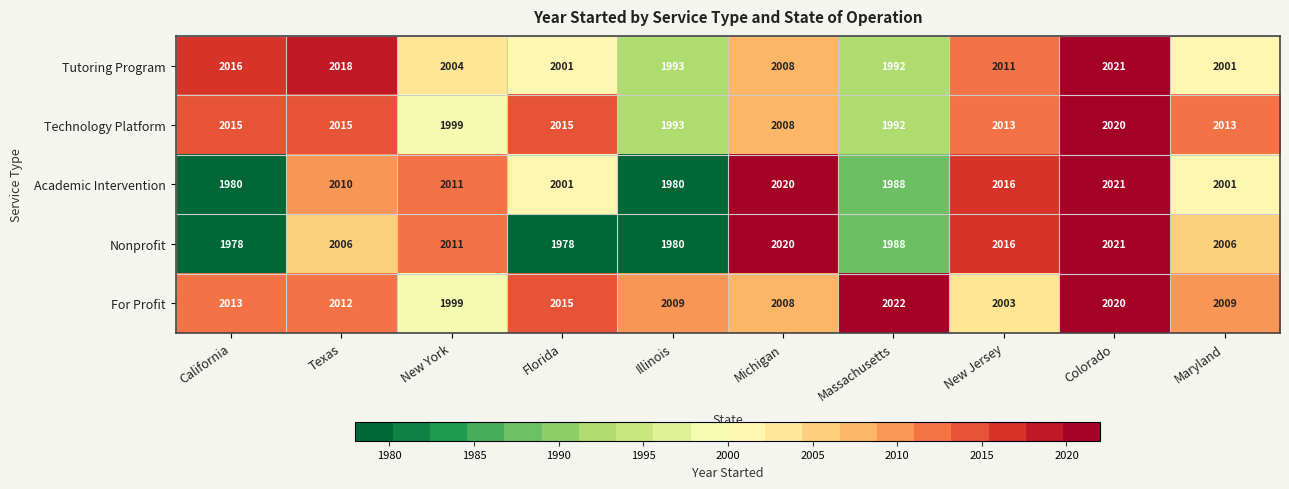

At how many categories does at least one series exceed 2000?

10